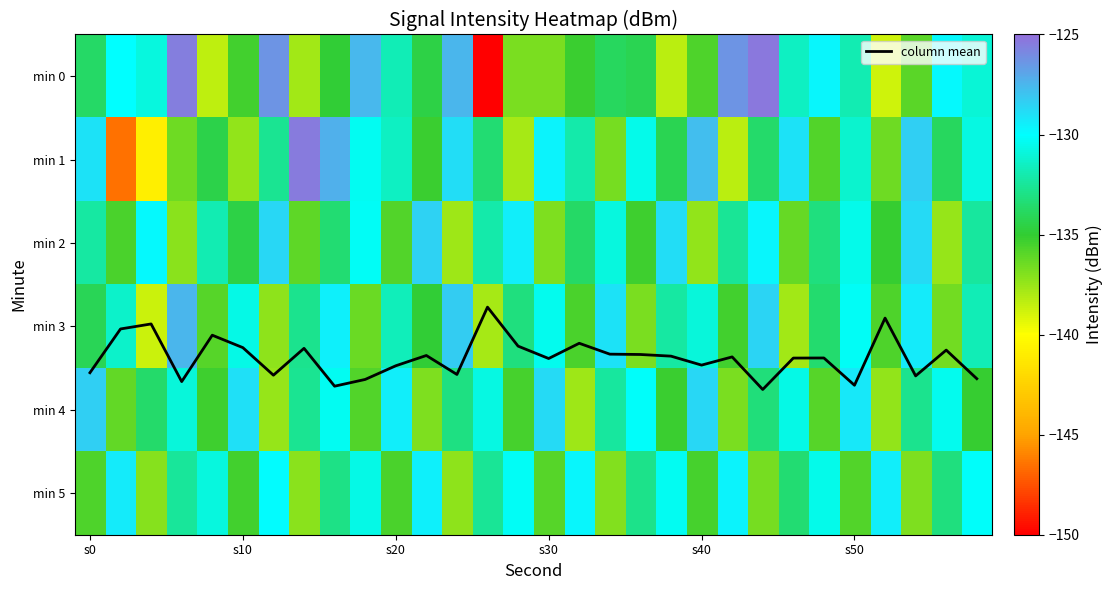

At which label does min 1 first exceed -132?

s0